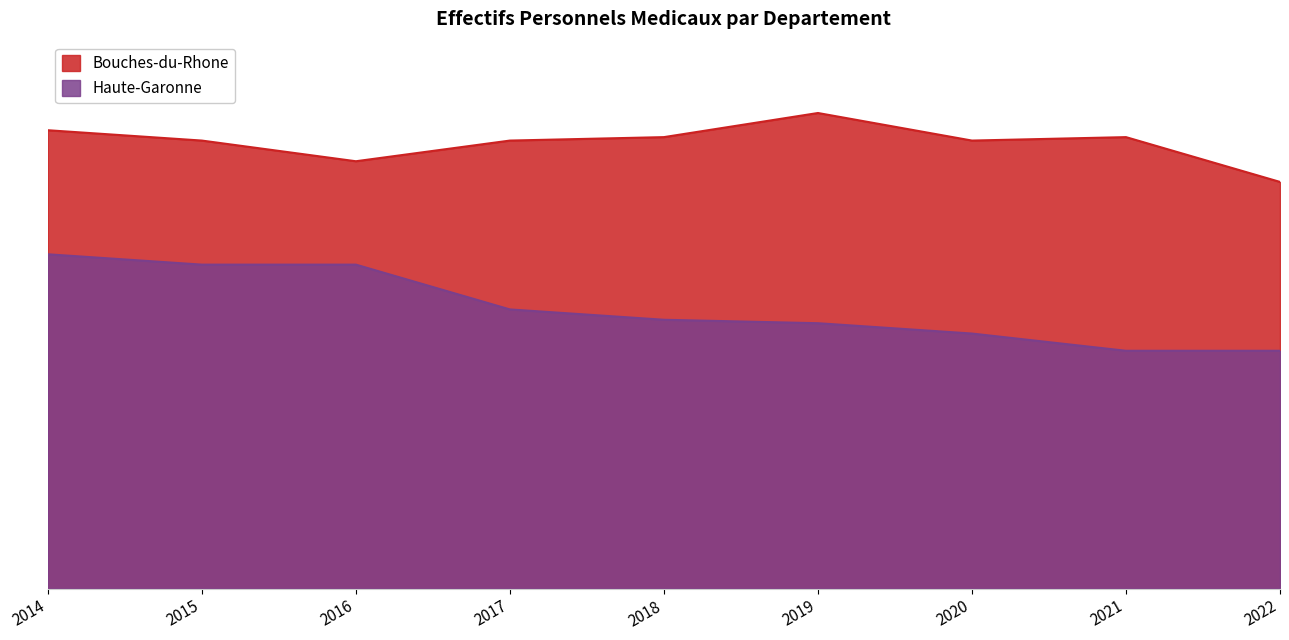

What are all the series names shown in the legend?

Bouches-du-Rhone, Haute-Garonne